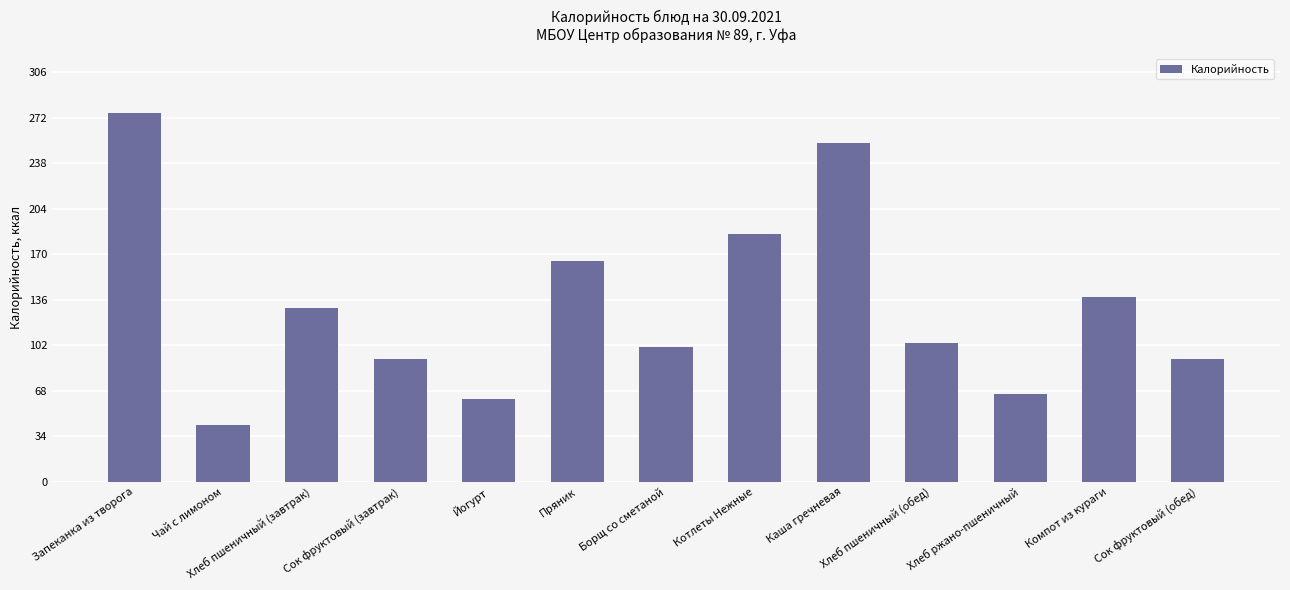

At which label does the data first exceed 104?

Запеканка из творога